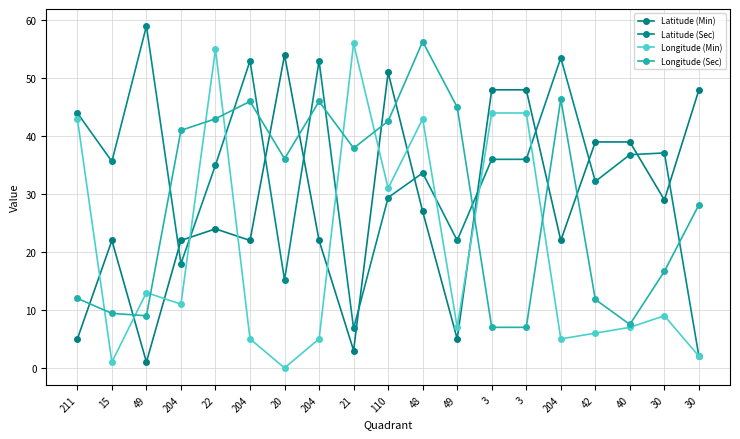

What is the average value of the Latitude (Min) series?

27.9